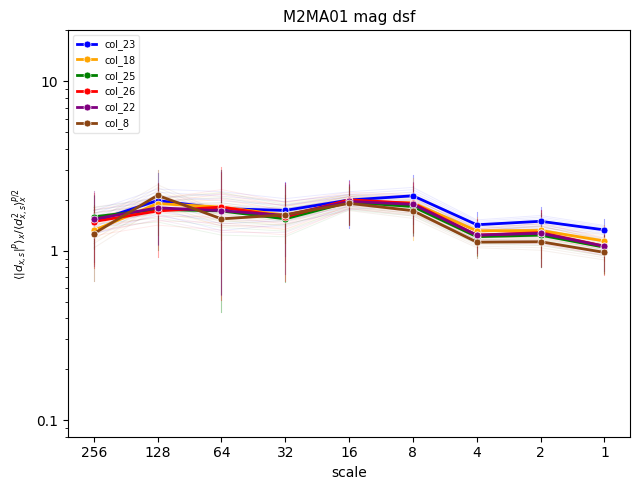

How many lines are shown in the chart?

6